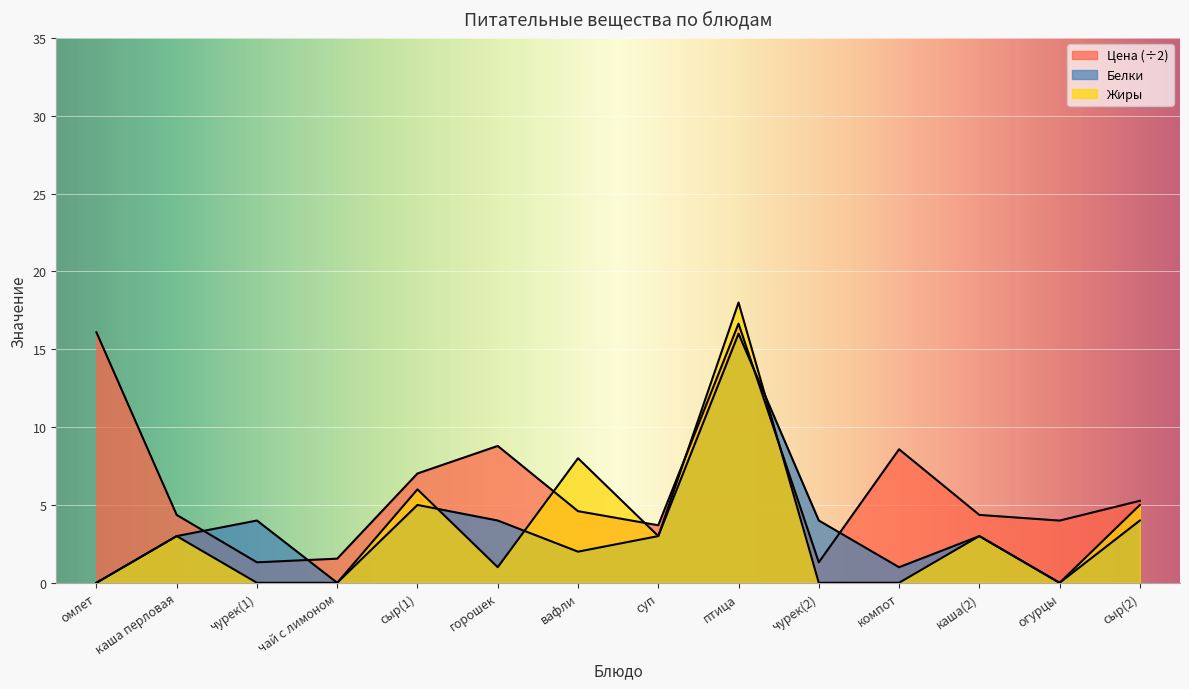

At which category is the sum across all series the highest?

птица